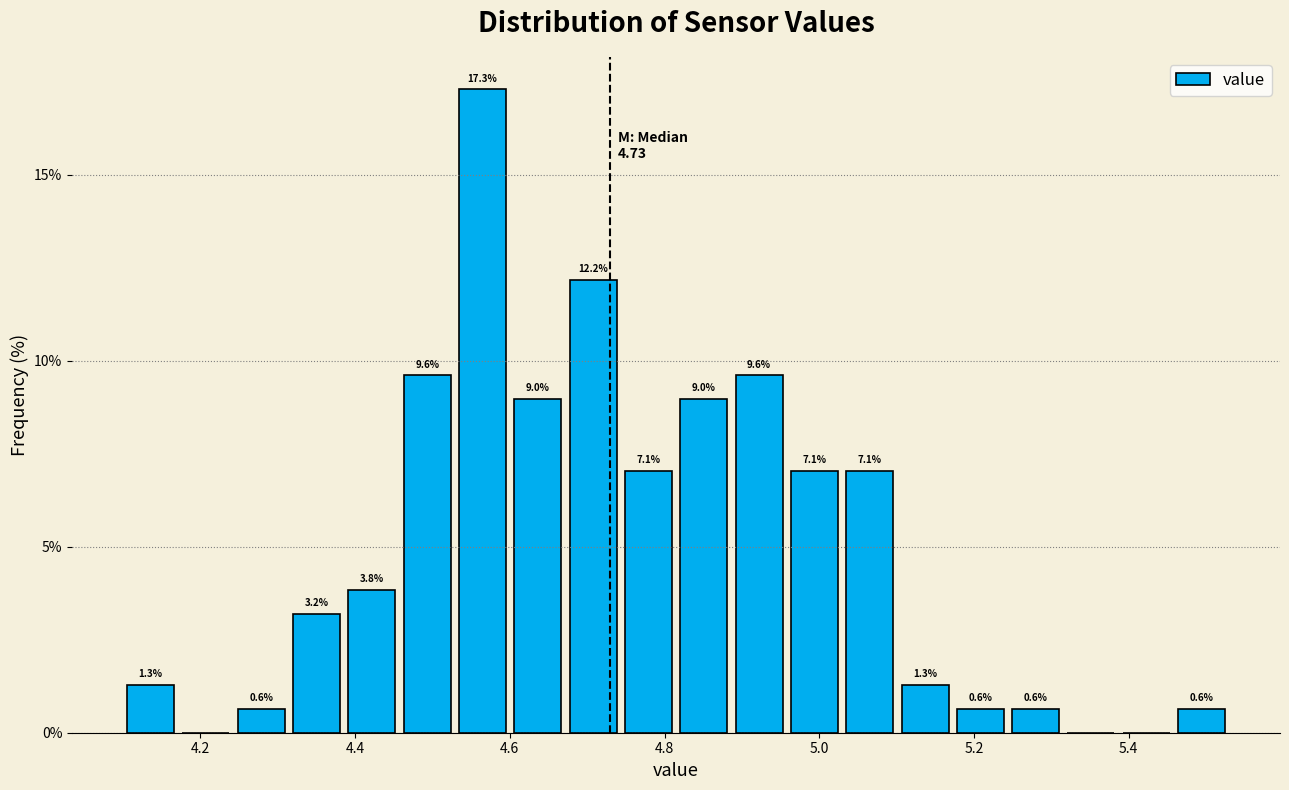

Read against the x-axis, roughly where is the centre of the tallest bar?

4.56